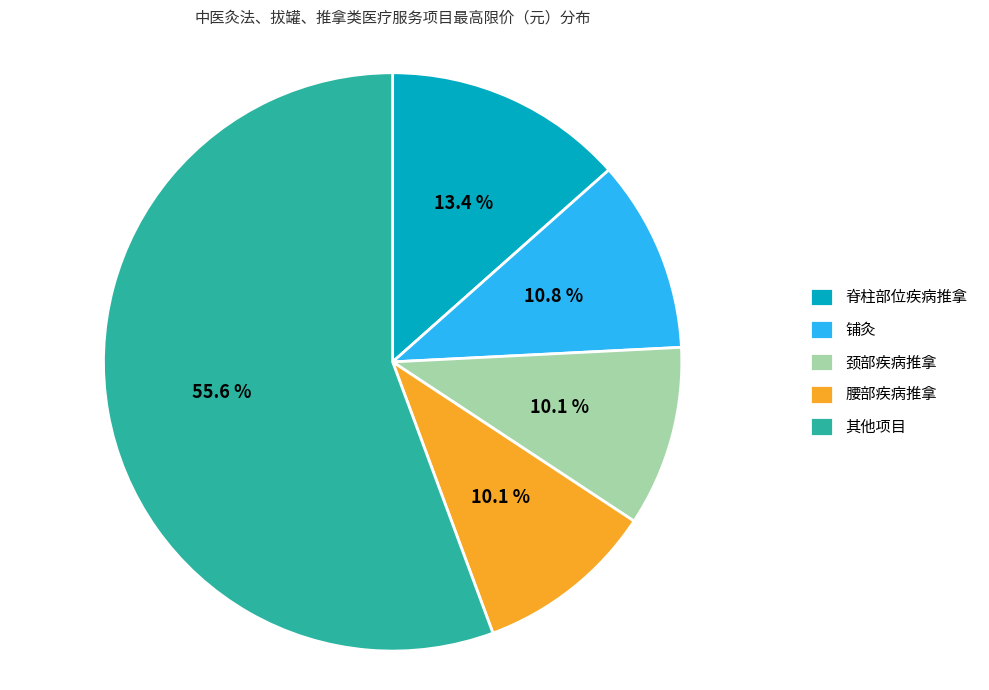

How many slices are in this pie chart?

5